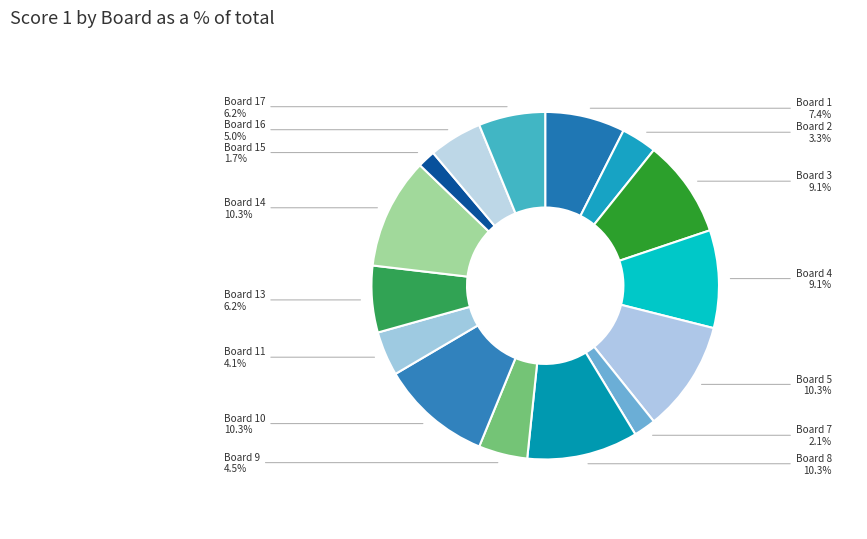

Do Board 14 and Board 9 together represent more than half of the pie?

No